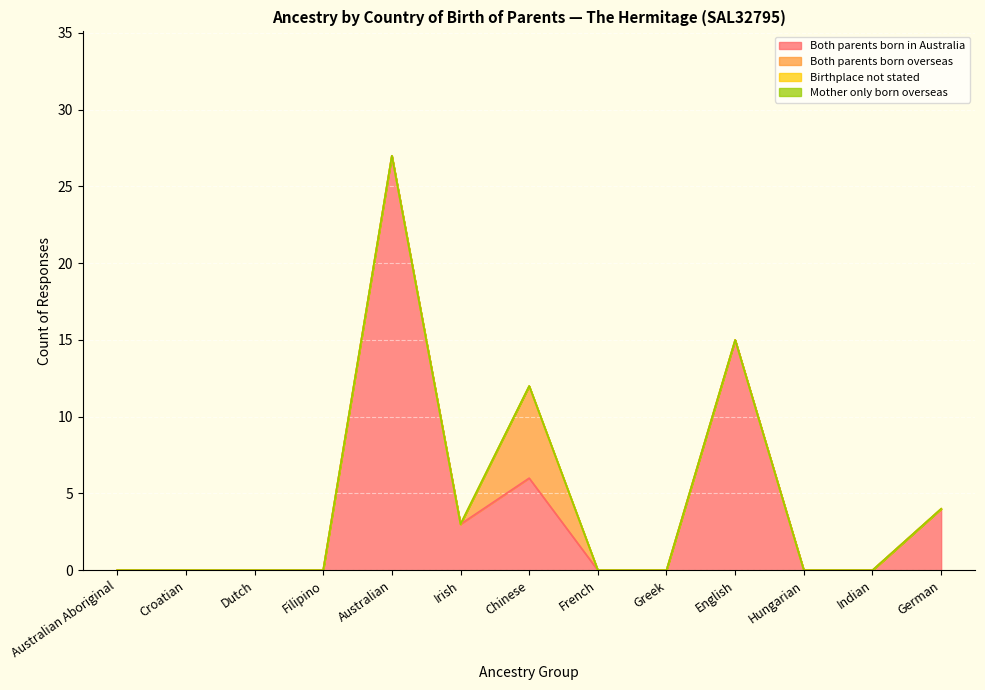

Rank the series at Hungarian from highest to lowest value.

Both parents born in Australia, Both parents born overseas, Birthplace not stated, Mother only born overseas